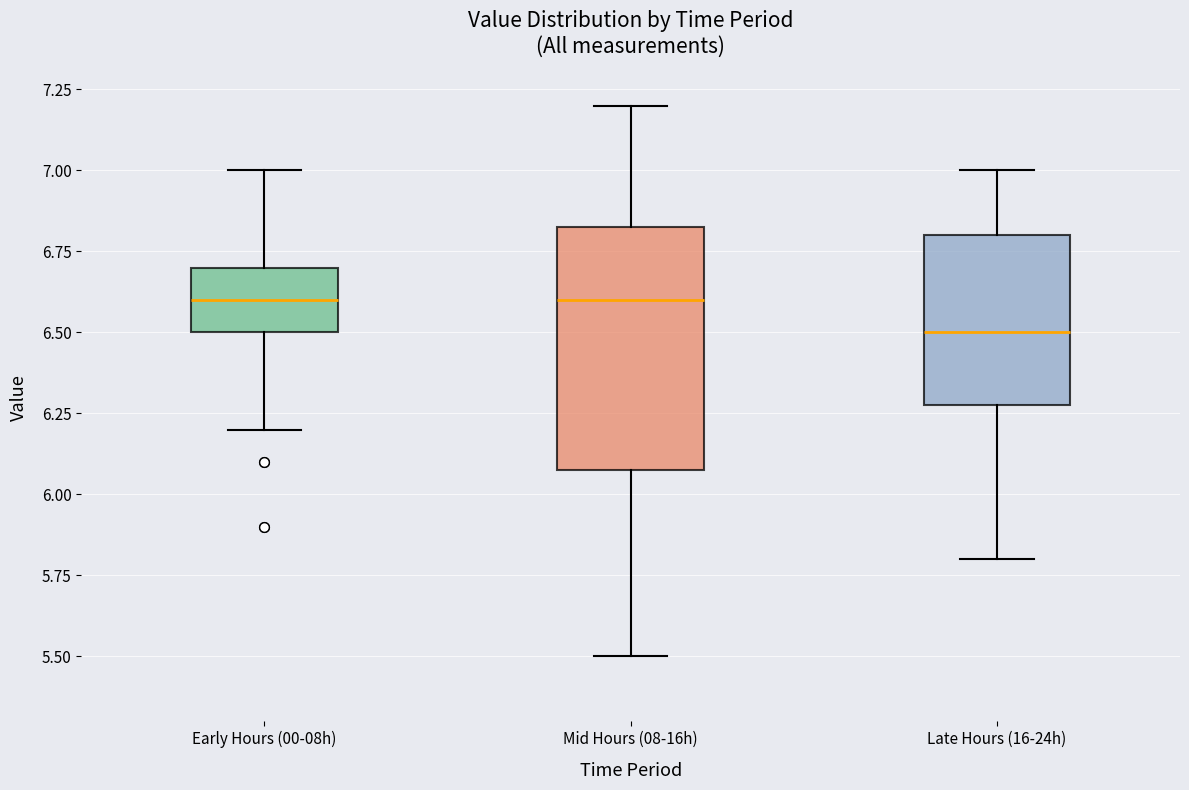

Which box is the tallest, from its lower edge to its upper edge?

Mid Hours (08-16h)